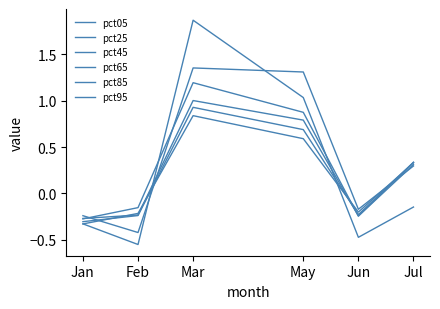

How many lines are shown in the chart?

6